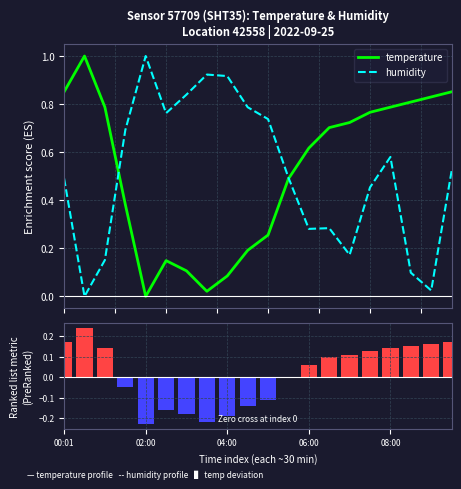

What is the difference between the second highest and second lowest values in the temperature series?

0.8